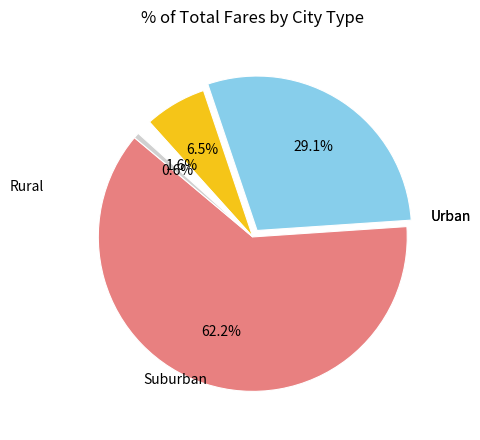

Is there any slice that represents more than half of the pie?

Yes